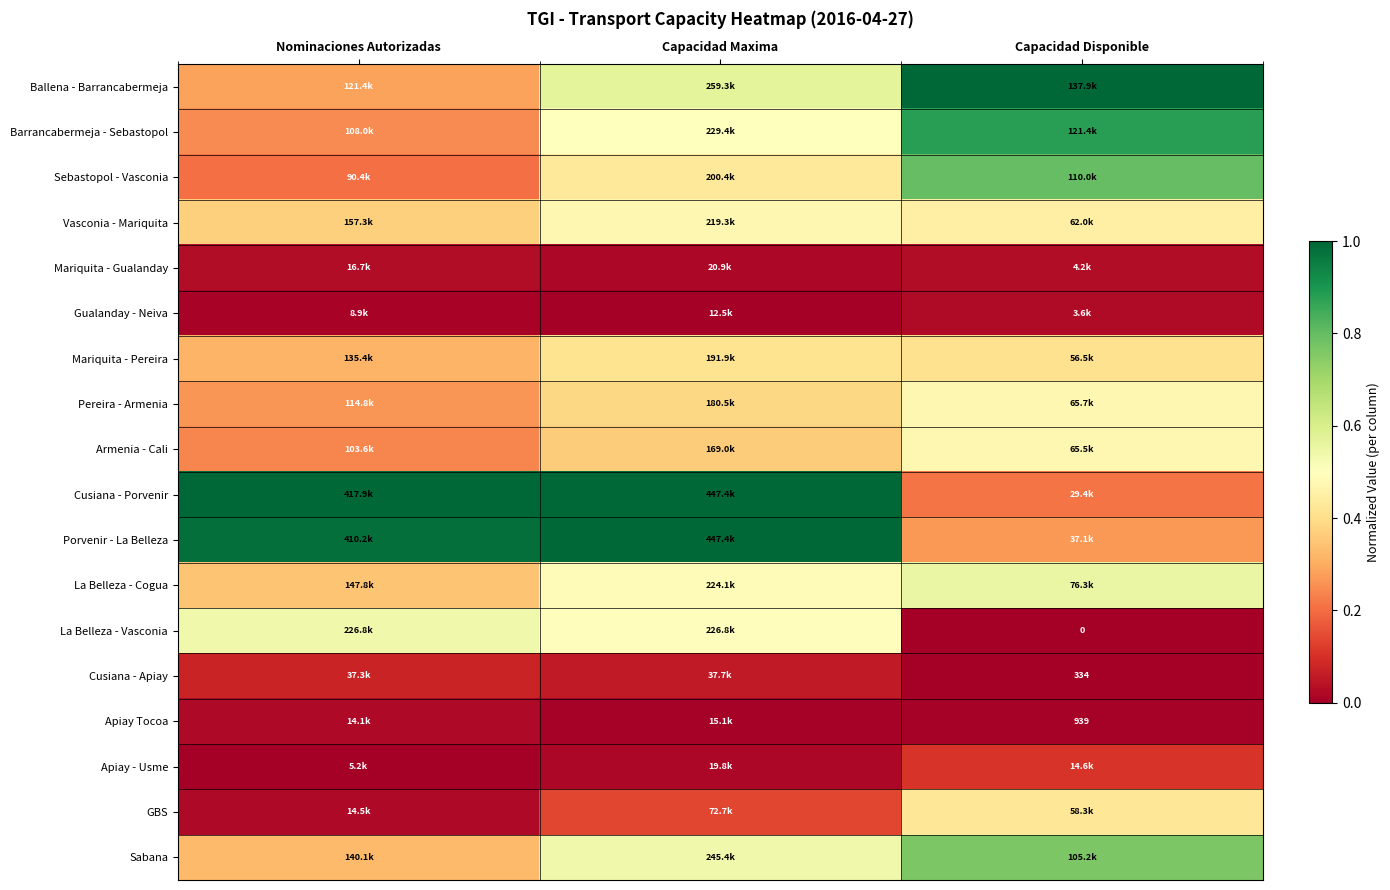

List the labels in order of La Belleza - Vasconia value, largest first.

Nominaciones Autorizadas, Capacidad Maxima, Capacidad Disponible